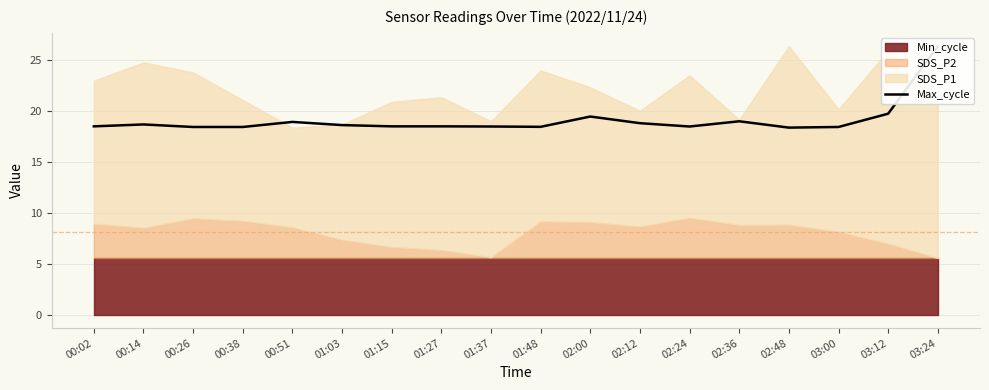

What position from the right is 03:00?

3